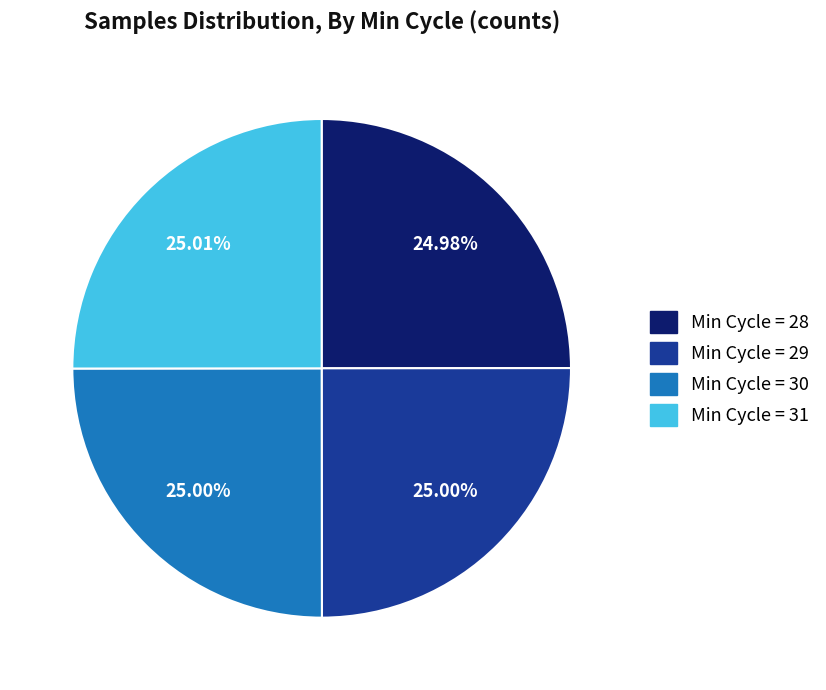

Is there any slice that represents more than half of the pie?

No